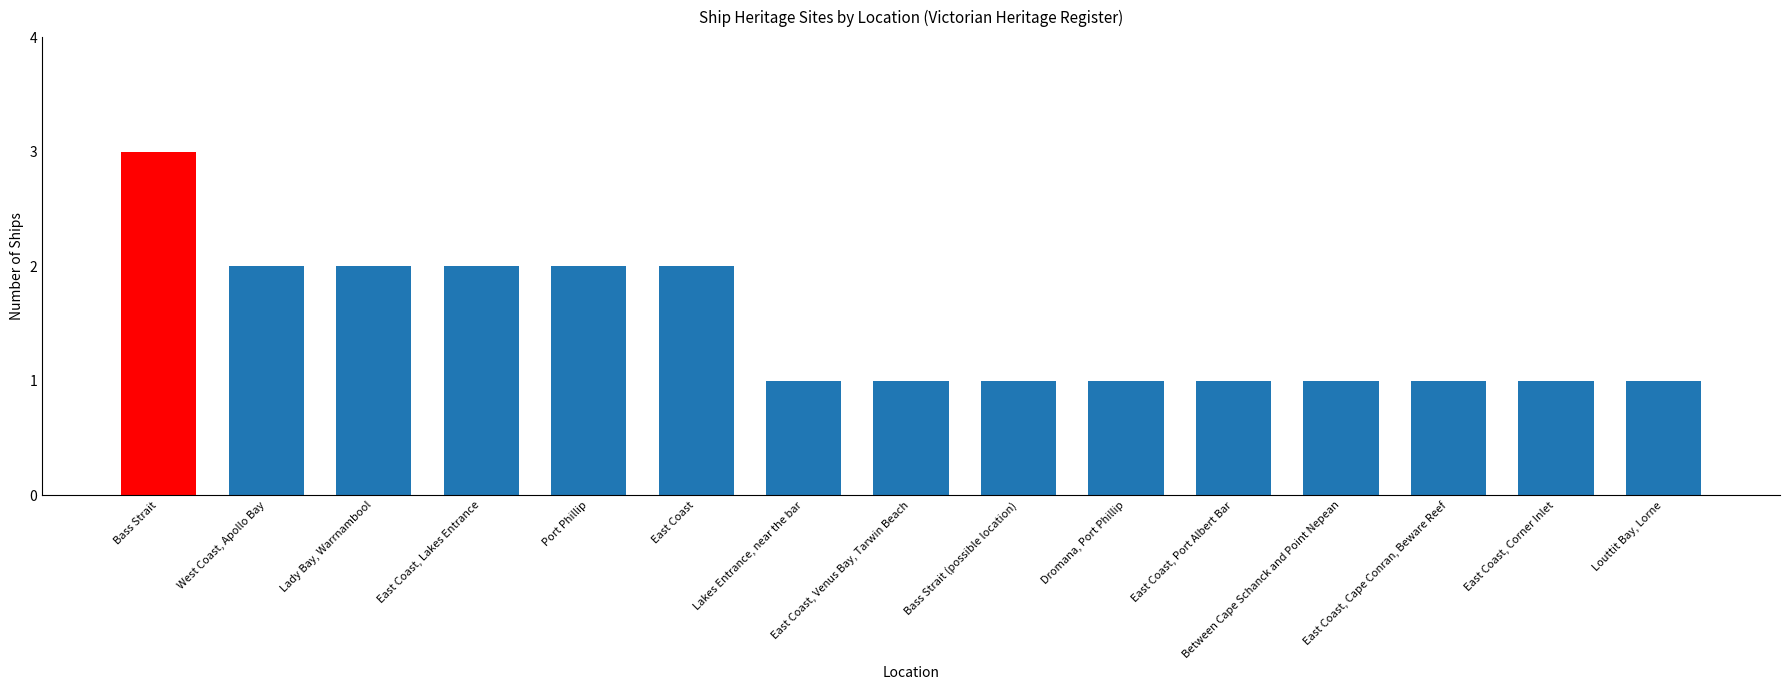

What is the maximum value shown in the chart?

3